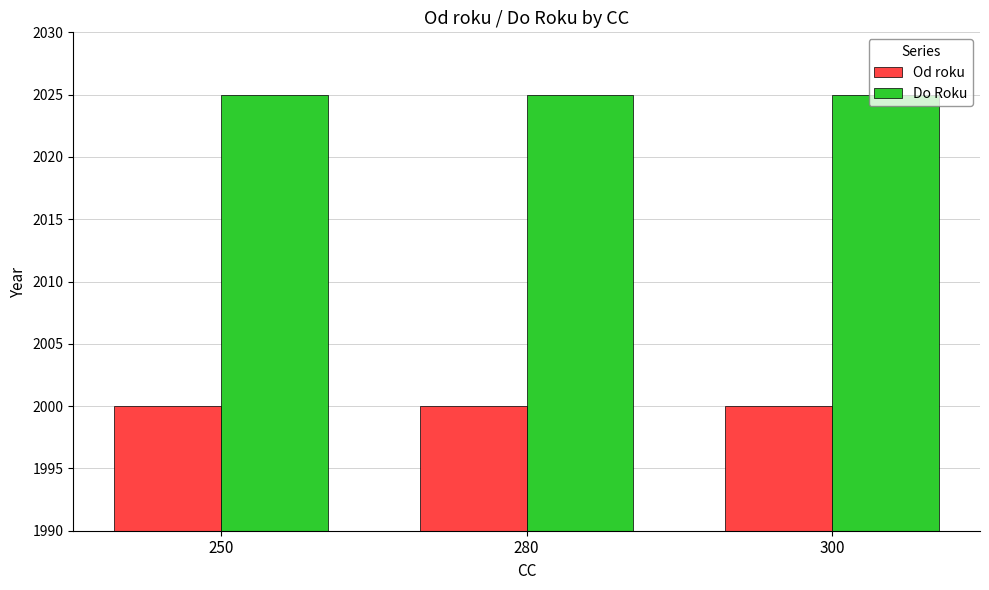

What is the value of the Od roku bar at the 1st from the left?

2000